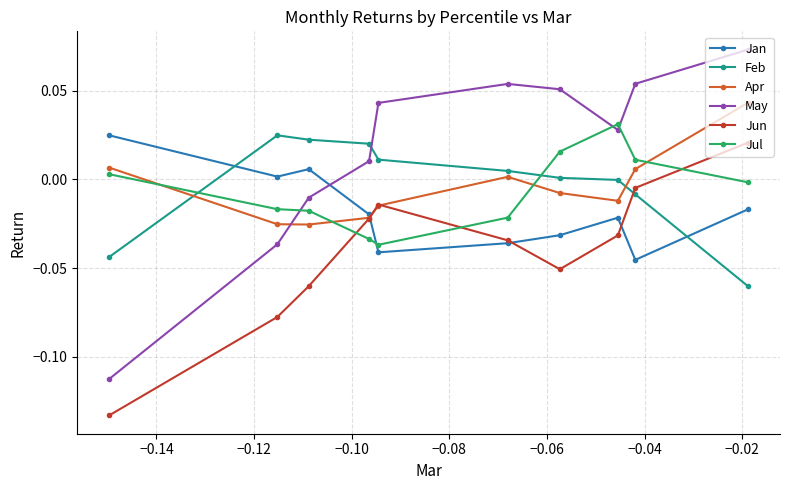

Which series has the widest spread of values?

May